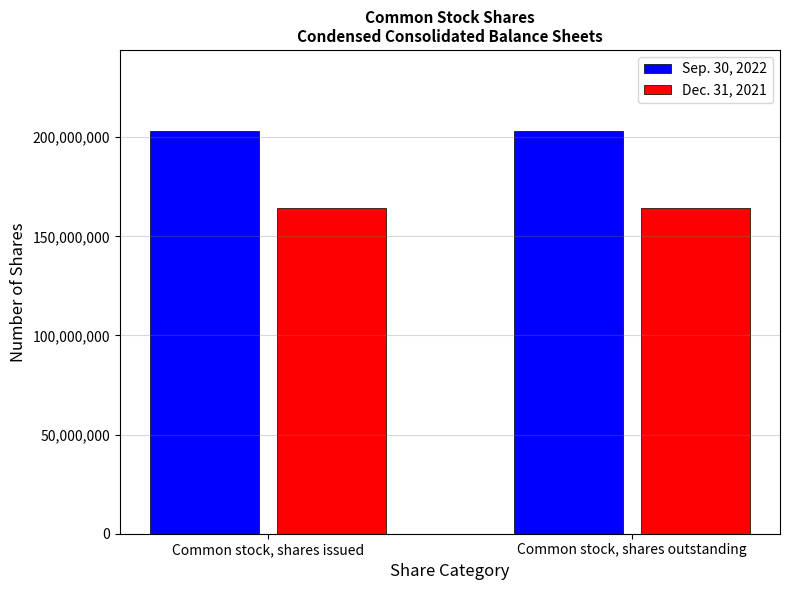

The Sep. 30, 2022 series shows 203339656 at Common stock, shares outstanding. True or false?

True